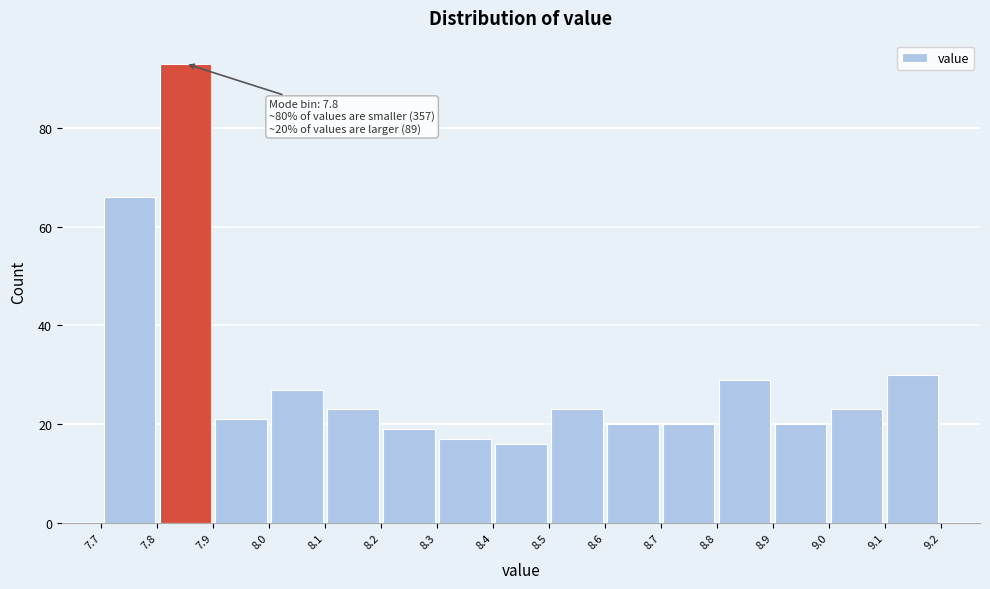

Over which range of the x-axis is the bar tallest?

7.8 to 7.9